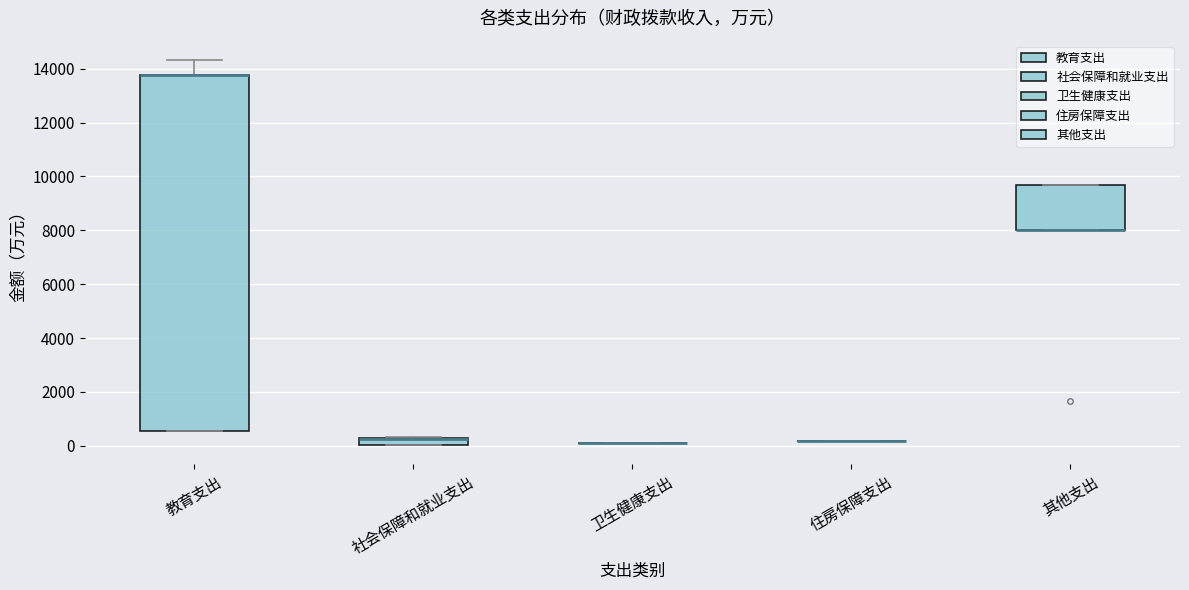

Which box is the tallest, from its lower edge to its upper edge?

教育支出